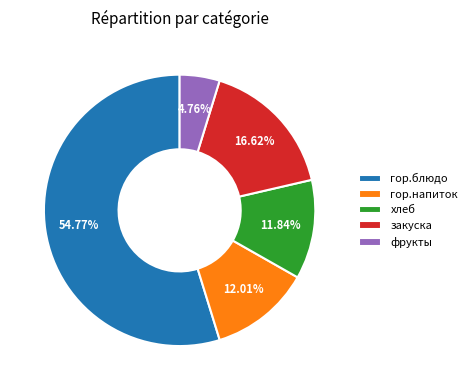

Do хлеб and закуска together represent more than half of the pie?

No